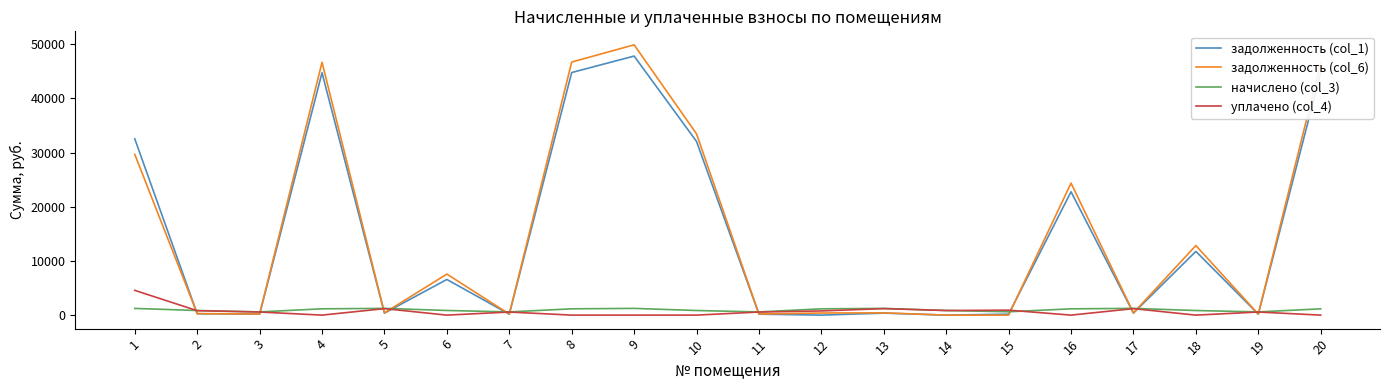

Is the value of задолженность (col_6) at 1 greater than the value of уплачено (col_4) at 13?

Yes